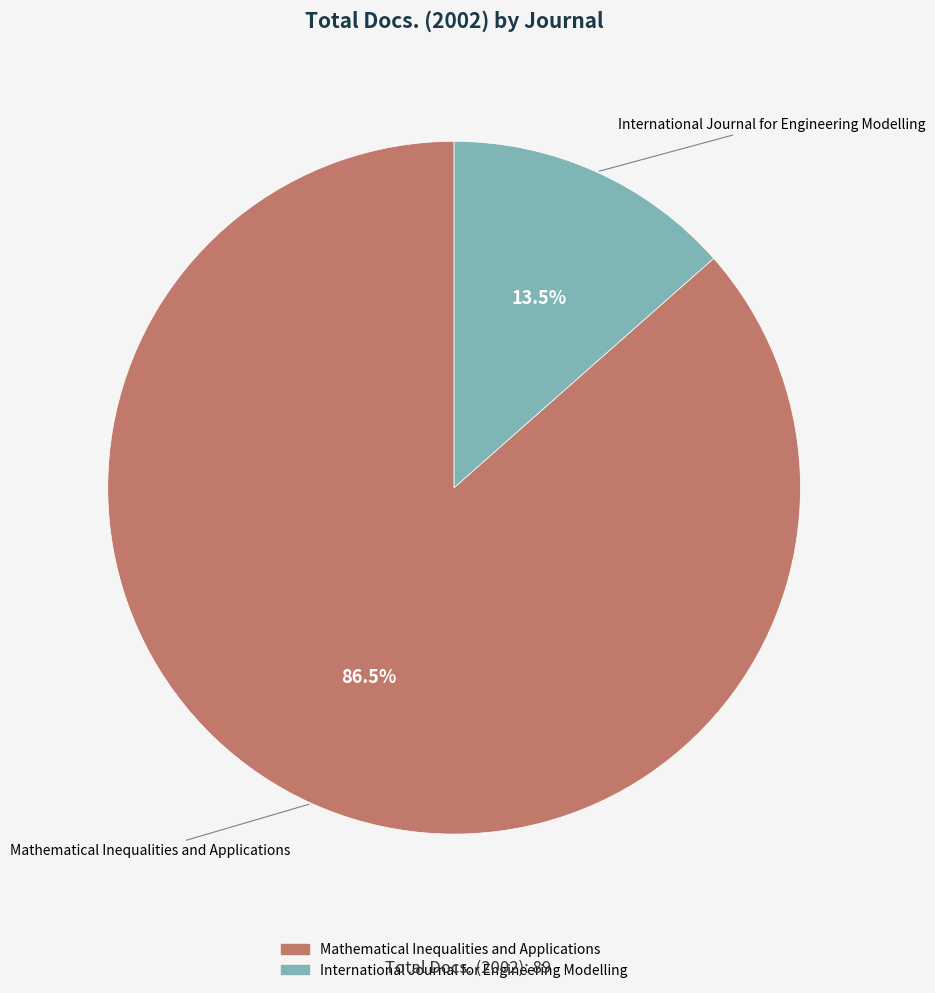

How many slices are in this pie chart?

2